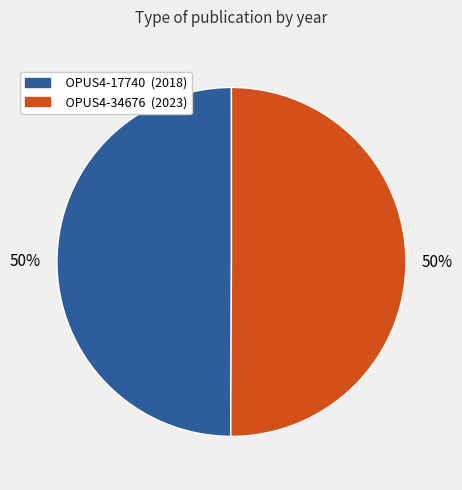

How many slices are in this pie chart?

2